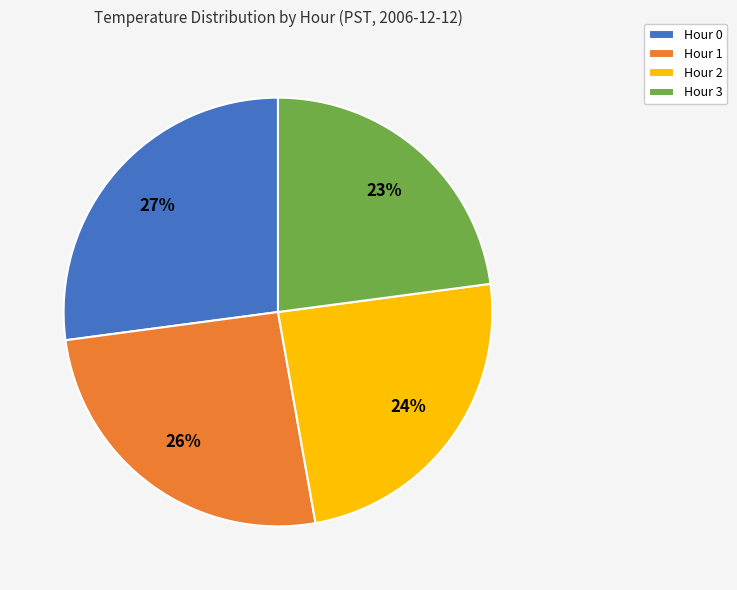

To the nearest percent, what is the combined percentage of Hour 0 and Hour 3?

50%